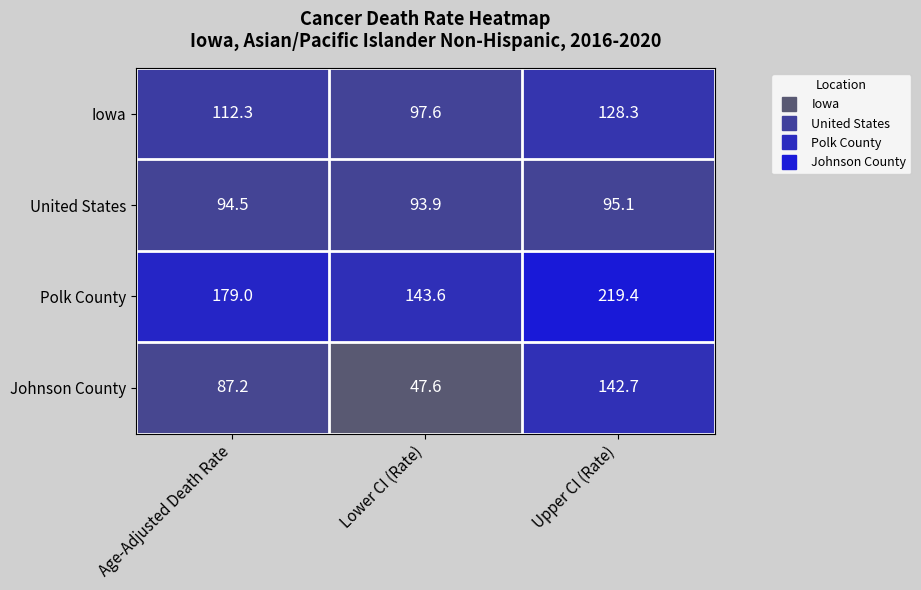

The Iowa series shows 112.3 at Age-Adjusted Death Rate. True or false?

True